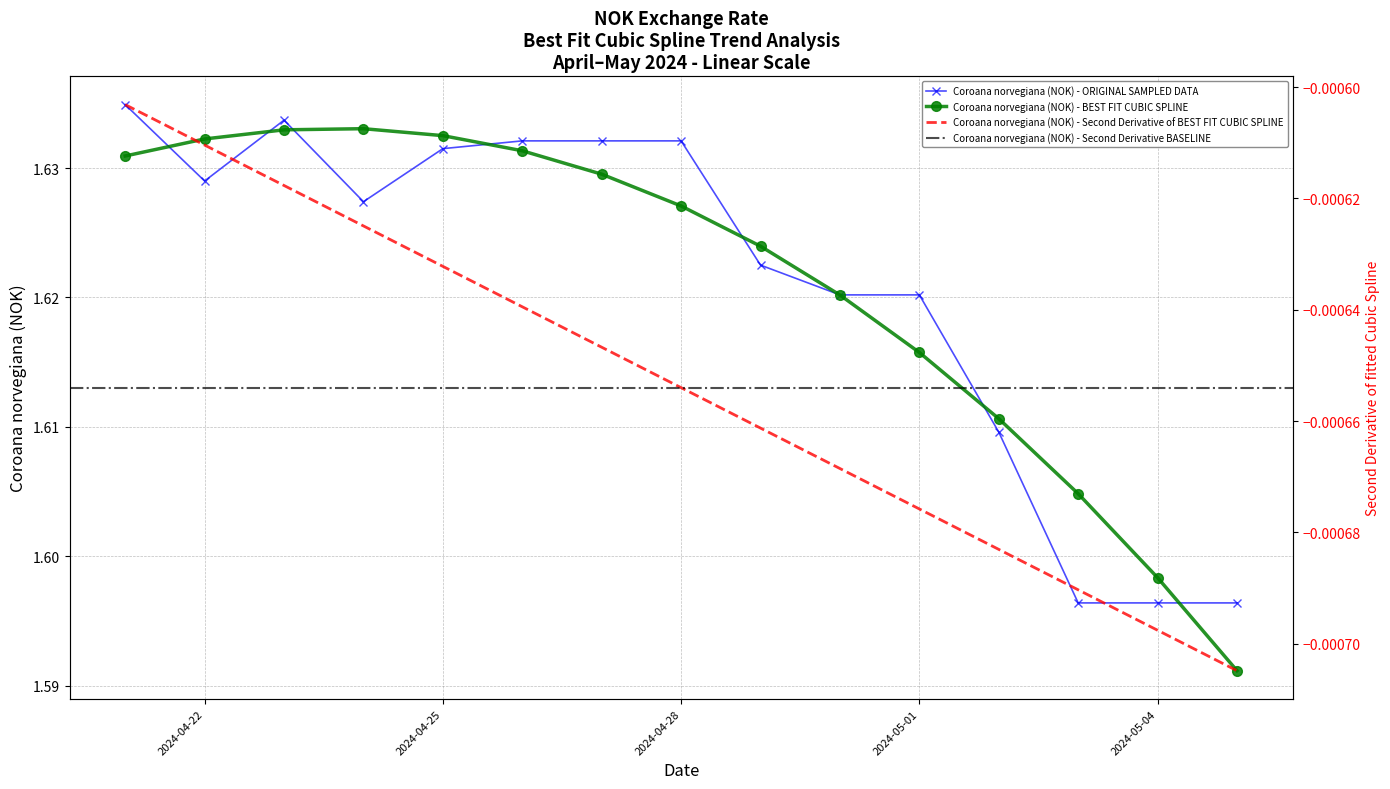

Is it true that the value at 2024-05-01 is 1.6?

True